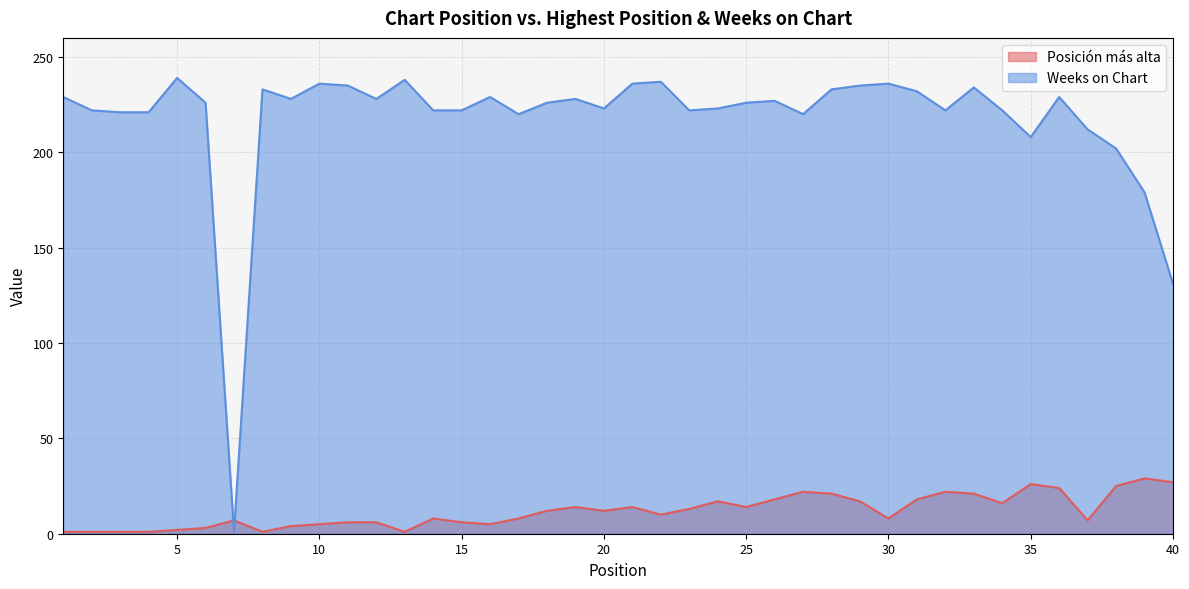

Reading left to right, what are all the values shown in this chart?

Posición más alta: 1	1	1	1	2	3	7	1	4	5	6	6	1	8	6	5	8	12	14	12	14	10	13	17	14	18	22	21	17	8	18	22	21	16	26	24	7	25	29	27
Weeks on Chart: 229	222	221	221	239	226	1	233	228	236	235	228	238	222	222	229	220	226	228	223	236	237	222	223	226	227	220	233	235	236	232	222	234	222	208	229	212	202	179	131